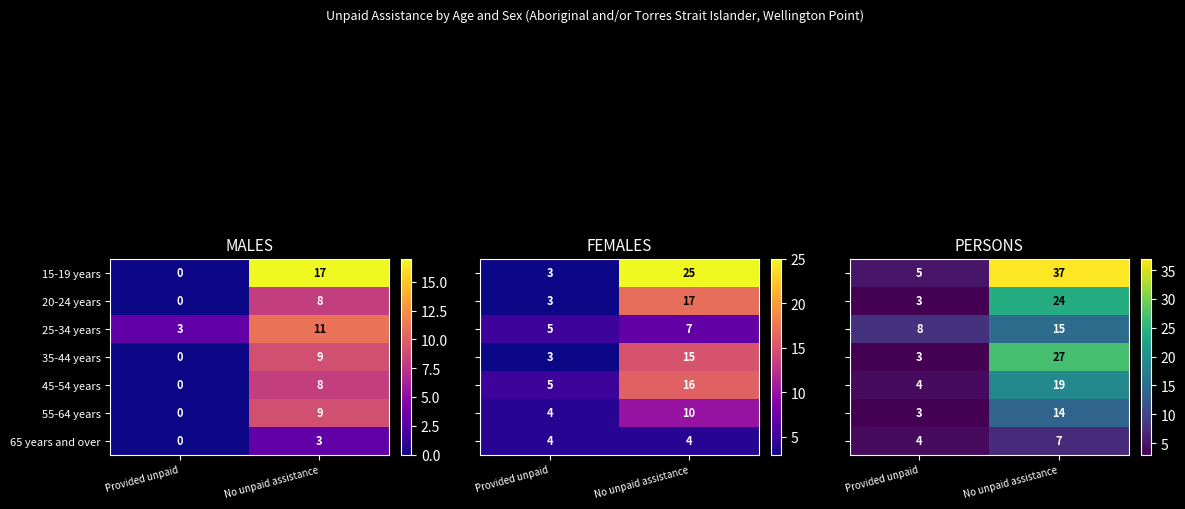

At which category does the chart reach its minimum across all series?

Provided unpaid